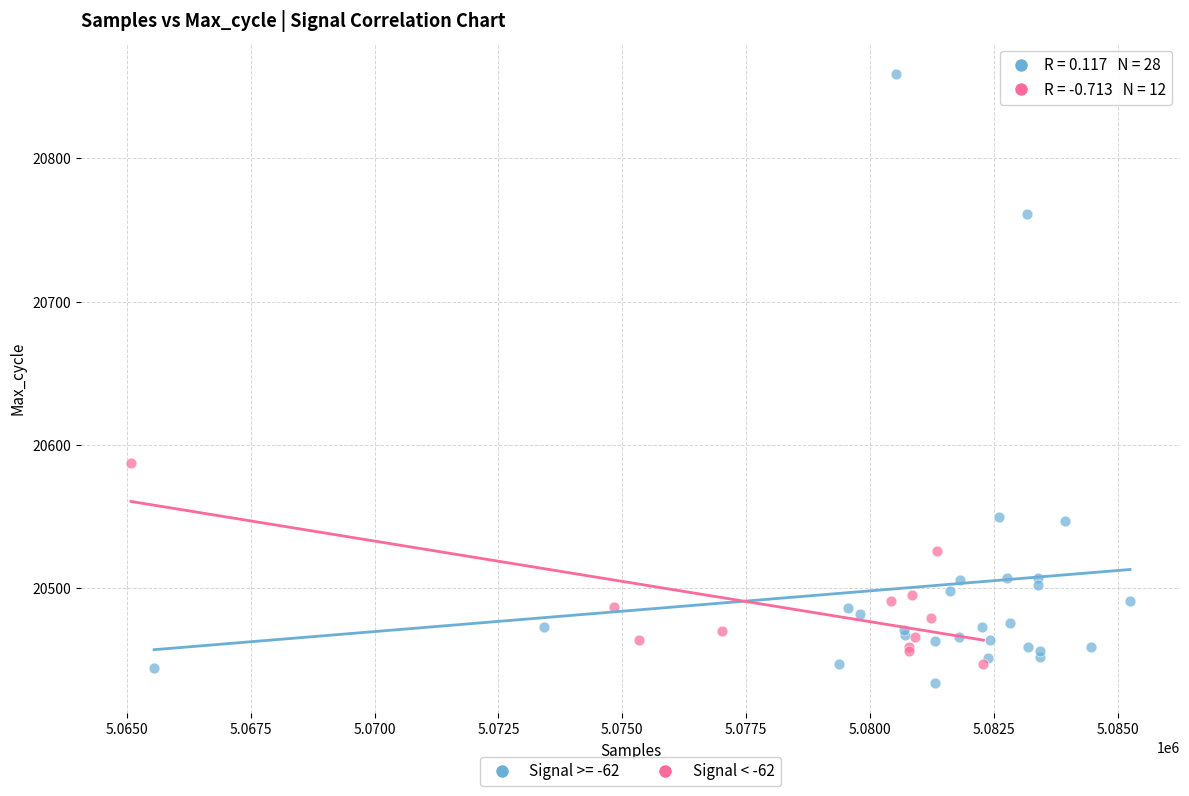

Which series contains the highest Y value?

Signal >= -62